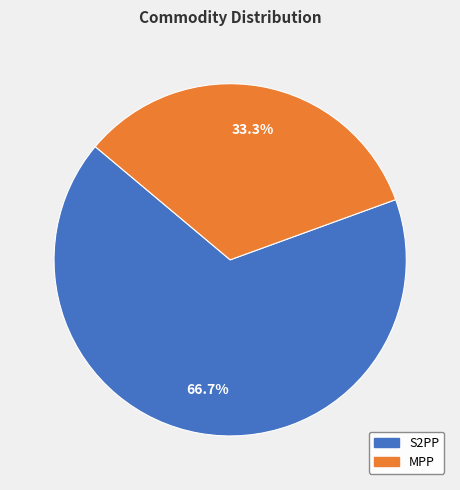

To the nearest percent, what is the difference between the largest and smallest slice percentages?

33%